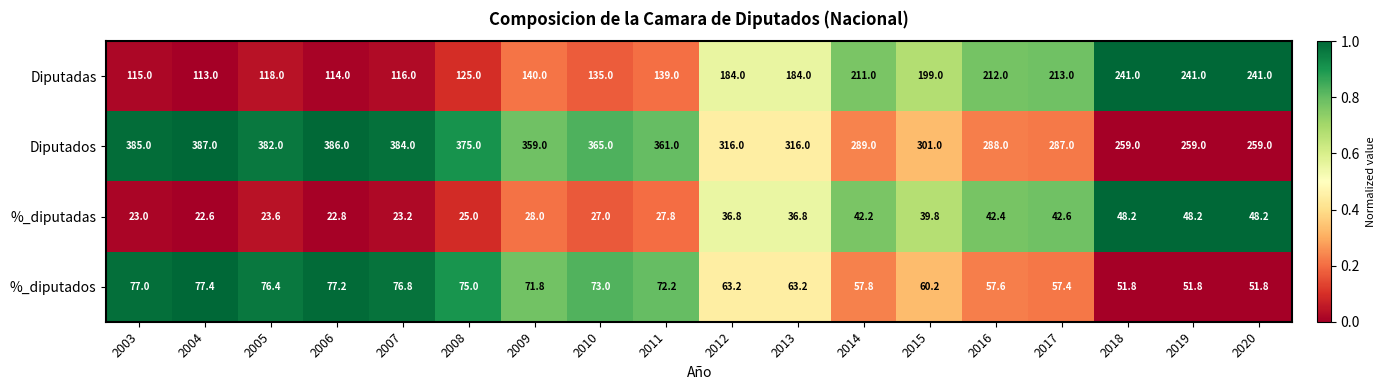

Rank the series by their maximum value, from lowest to highest.

%_diputadas, %_diputados, Diputadas, Diputados